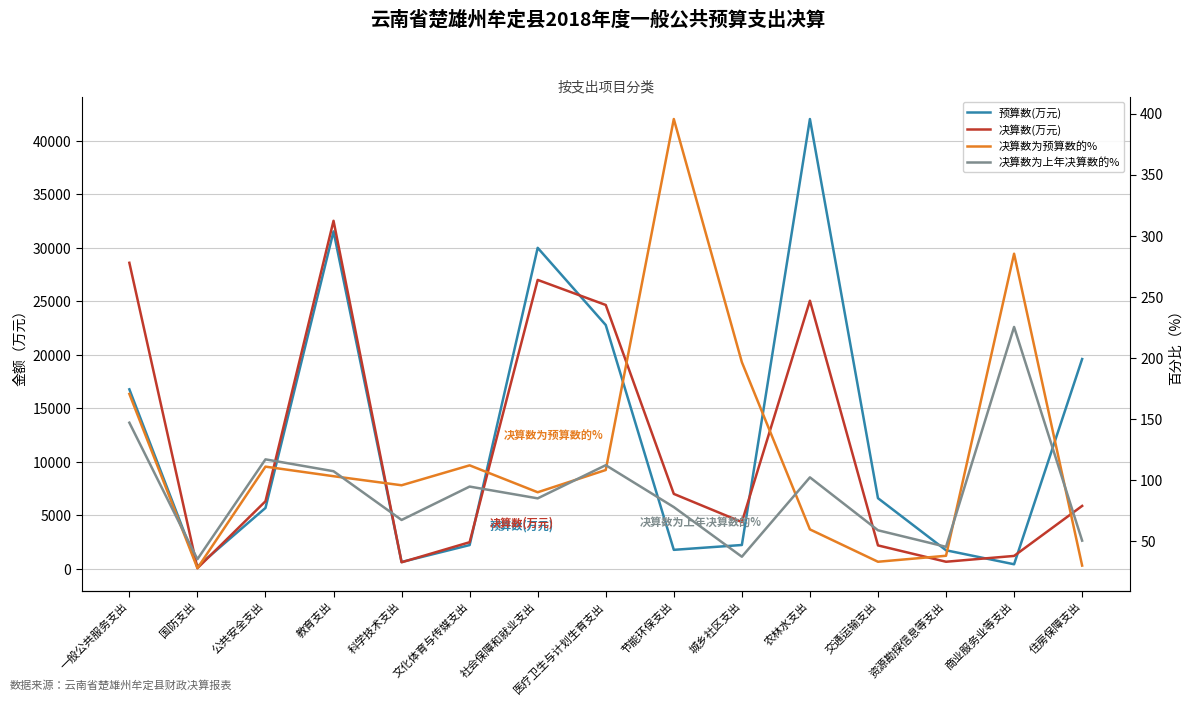

The value of 预算数(万元) at 医疗卫生与计划生育支出 is 22774.0. True or false?

True